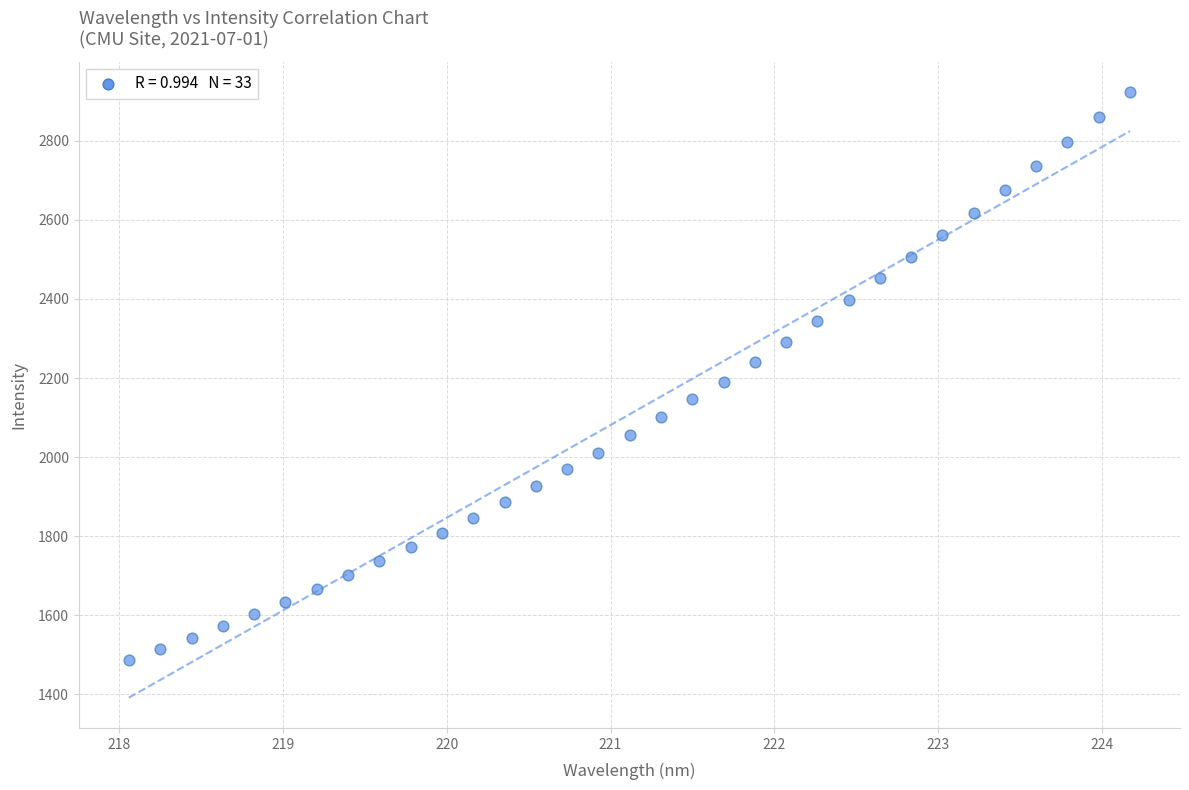

What is the range of Y values (max minus min)?

1436.9